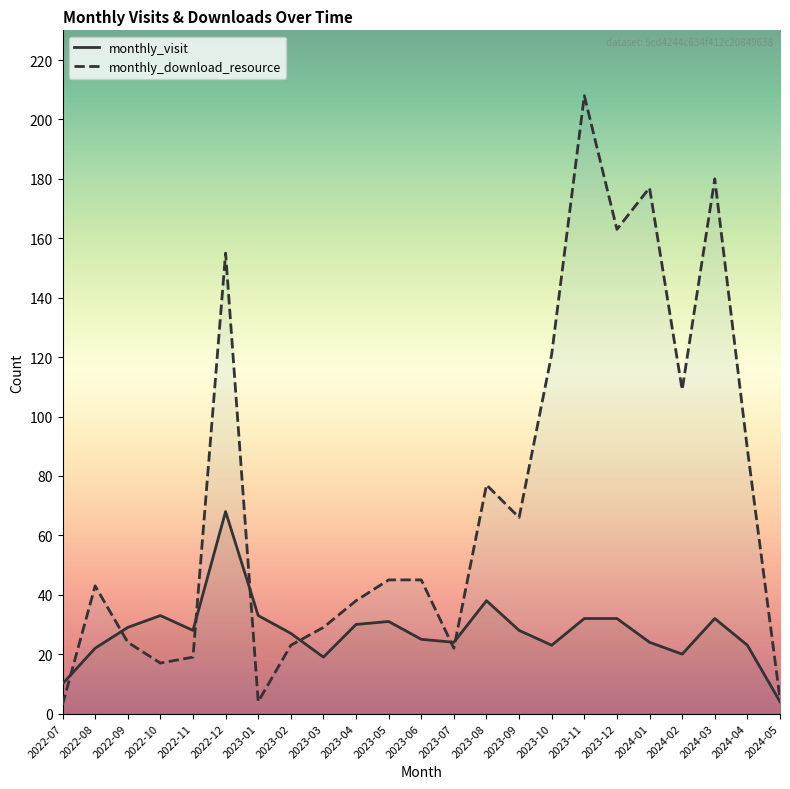

Is it true that monthly_visit equals 34 at 2022-08?

False